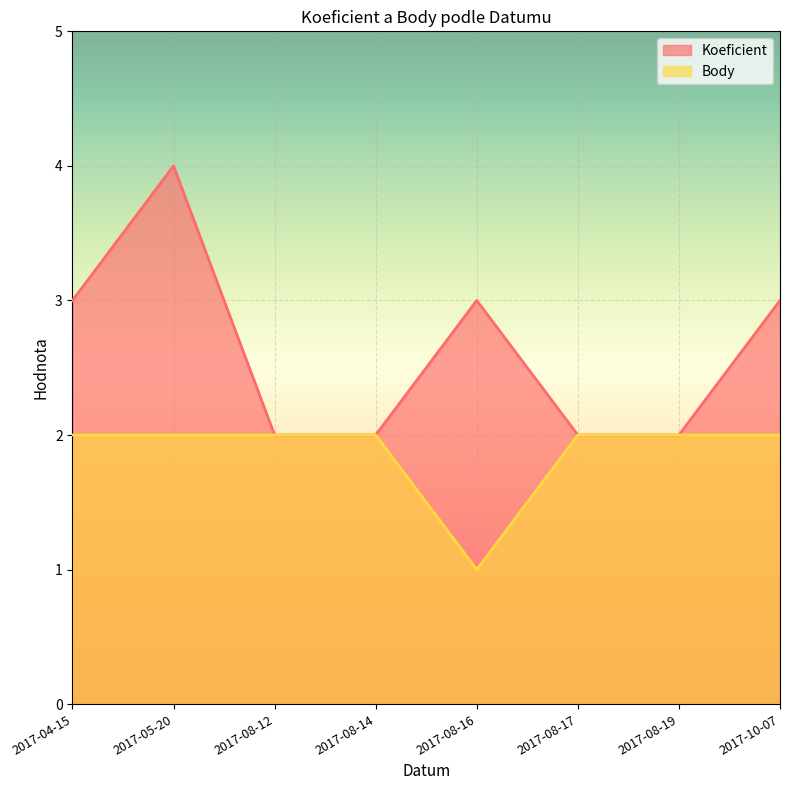

At which label is Koeficient closest to 3?

2017-04-15